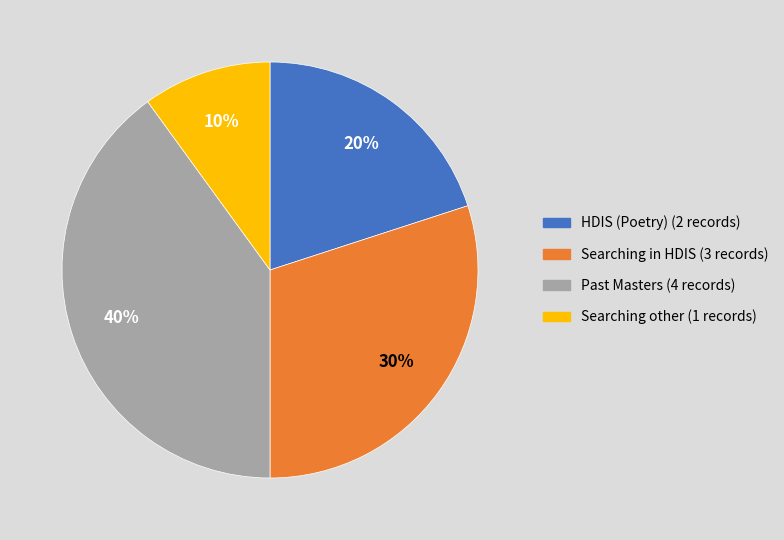

To the nearest percent, what is the average slice percentage?

25%